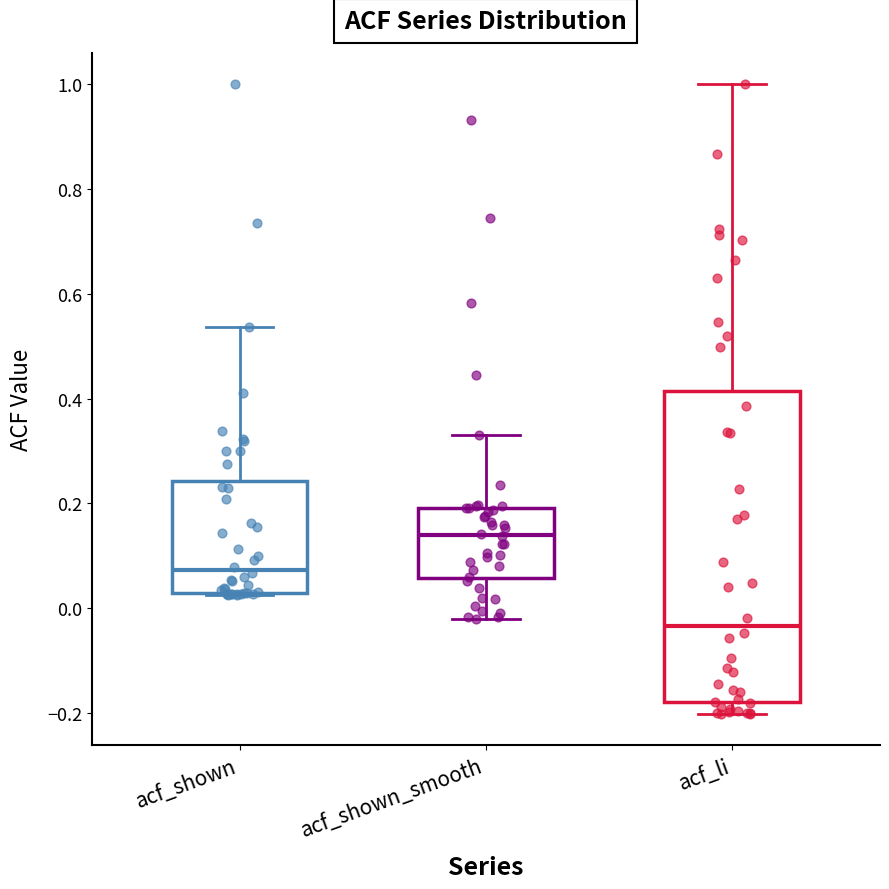

Reading left to right, read every box against the y-axis: the position of its median line, the range the box covers, and the ends of its whiskers. The values are not printed on the chart, so give them approximately, as read against the axis.

acf_shown: median 0.08, box 0.02 to 0.24, whiskers 0.02 to 0.54
acf_shown_smooth: median 0.14, box 0.06 to 0.20, whiskers -0.02 to 0.34
acf_li: median -0.04, box -0.18 to 0.42, whiskers -0.20 to 1.00